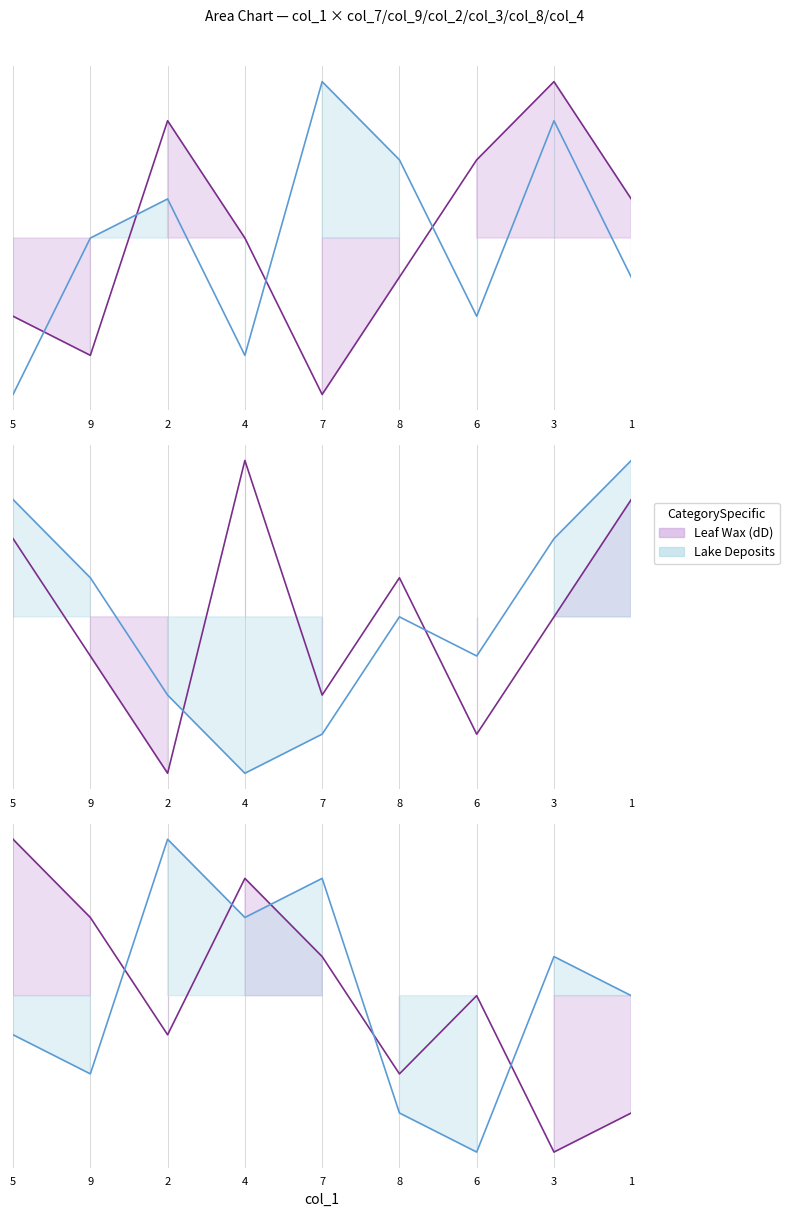

Reading left to right, transcribe all the data shown in this chart.

col_7: 5=3	9=2	2=8	4=5	7=1	8=4	6=7	3=9	1=6
col_9: 5=1	9=5	2=6	4=2	7=9	8=7	6=3	3=8	1=4
col_2: 5=7	9=4	2=1	4=9	7=3	8=6	6=2	3=5	1=8
col_3: 5=8	9=6	2=3	4=1	7=2	8=5	6=4	3=7	1=9
col_8: 5=9	9=7	2=4	4=8	7=6	8=3	6=5	3=1	1=2
col_4: 5=4	9=3	2=9	4=7	7=8	8=2	6=1	3=6	1=5